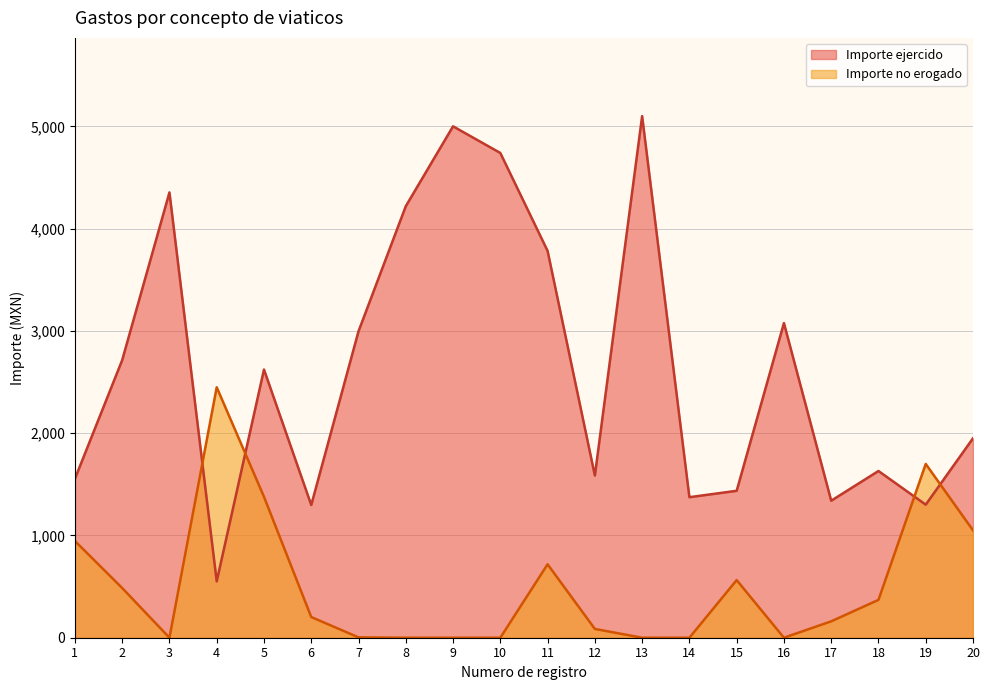

The value of Importe no erogado at 19 is 695.6. True or false?

False